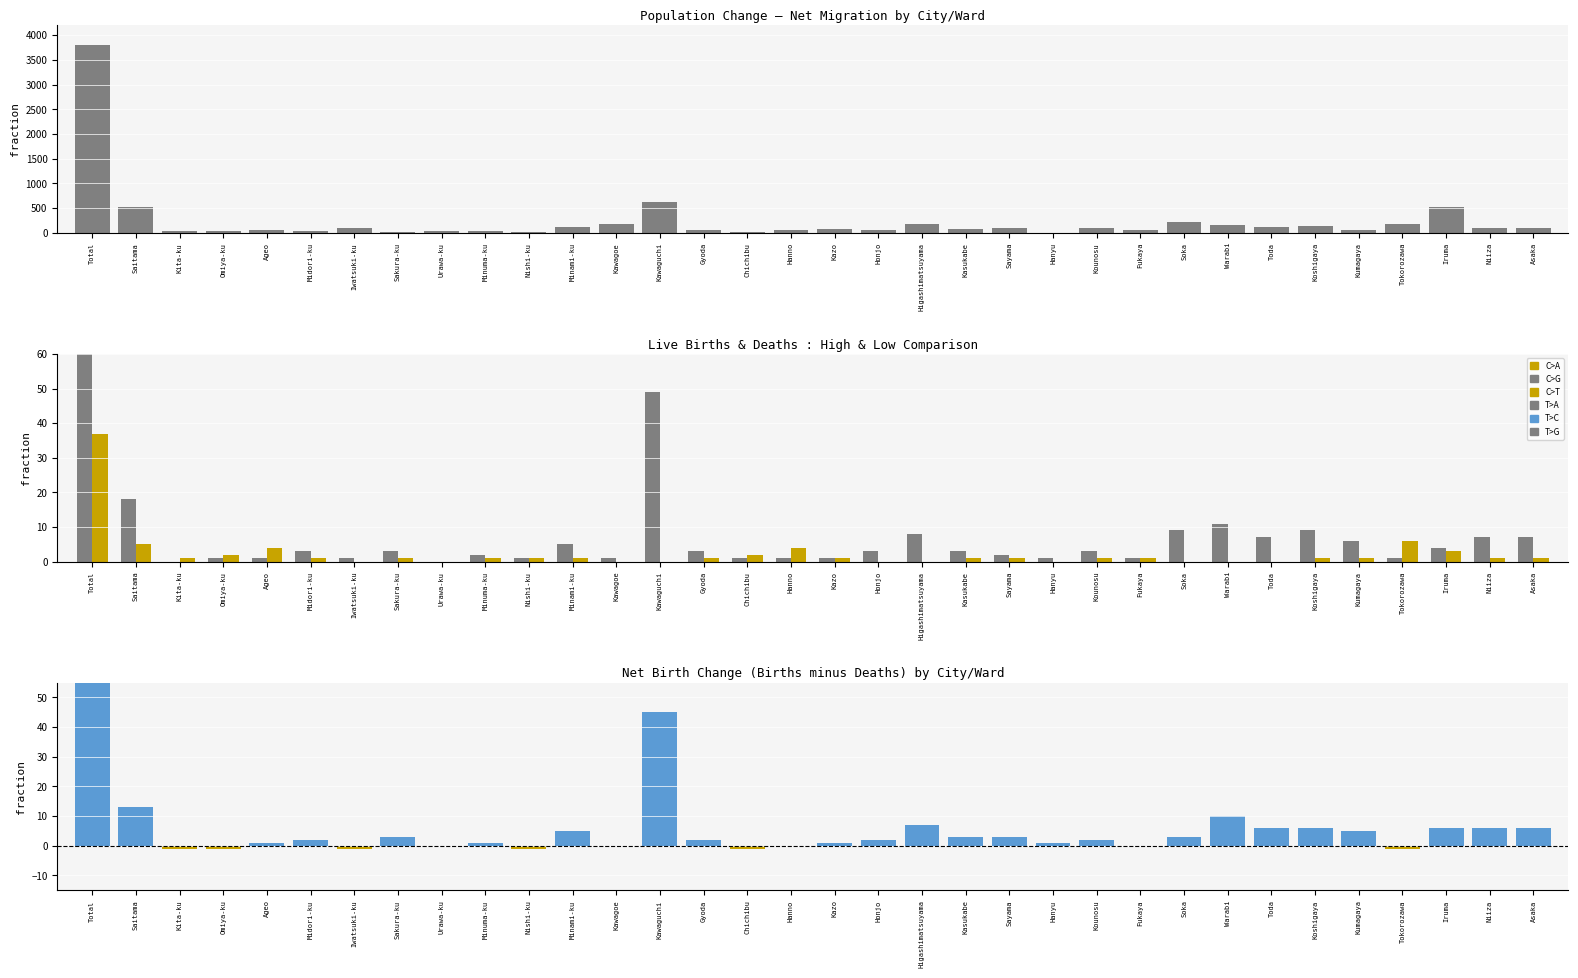

At how many categories does at least one series exceed 170?

8